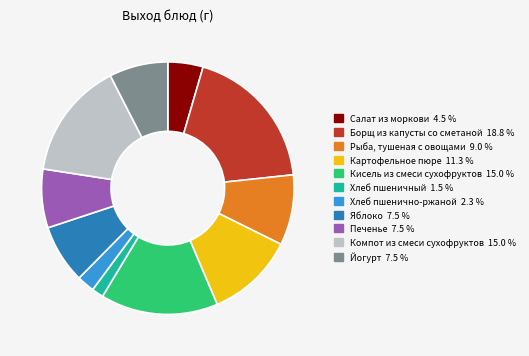

Is the sum of Йогурт and Салат из моркови greater than half?

No